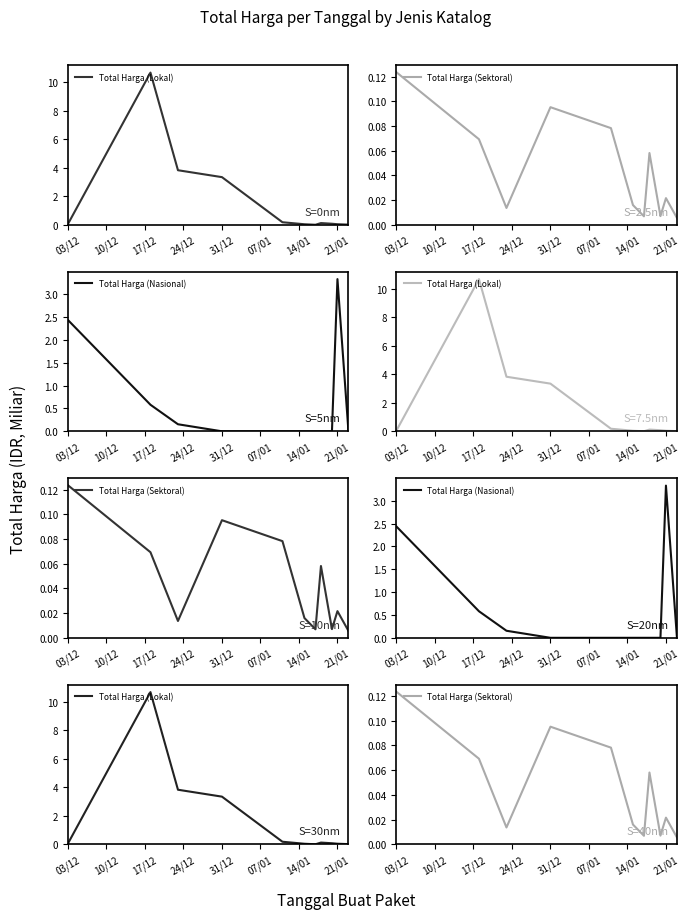

What is the value of the Total Harga (Nasional) point at the 1st from the left?

2.4